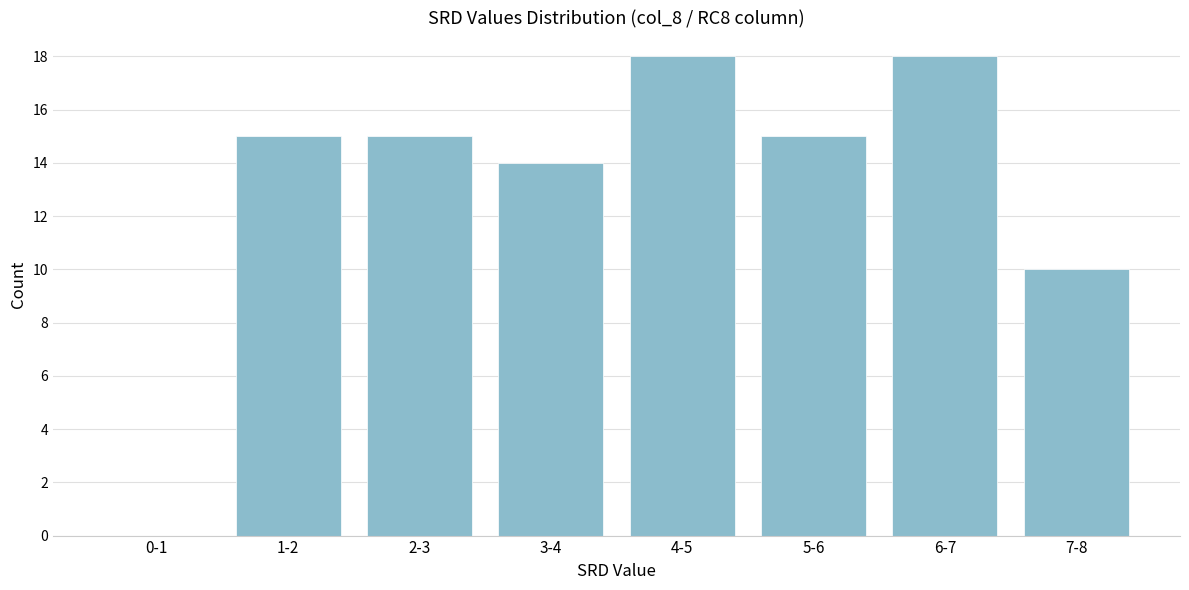

Reading left to right, what are all the values shown in this chart?

0-1=0	1-2=15	2-3=15	3-4=14	4-5=18	5-6=15	6-7=18	7-8=10